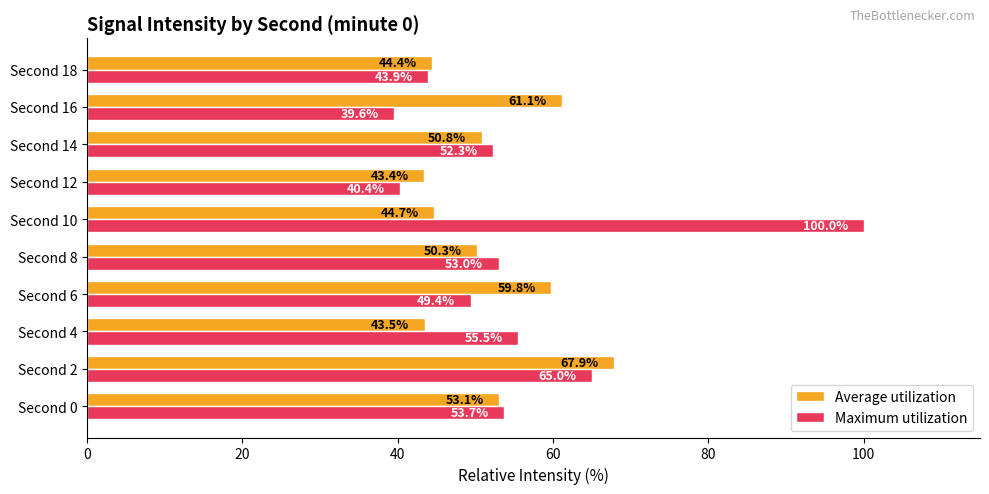

What is the average value of the Average utilization series?

51.9